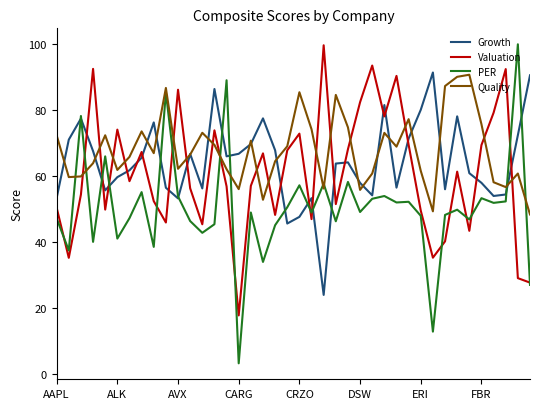

After their last crossing, which series has the higher values: Growth or PER?

Growth